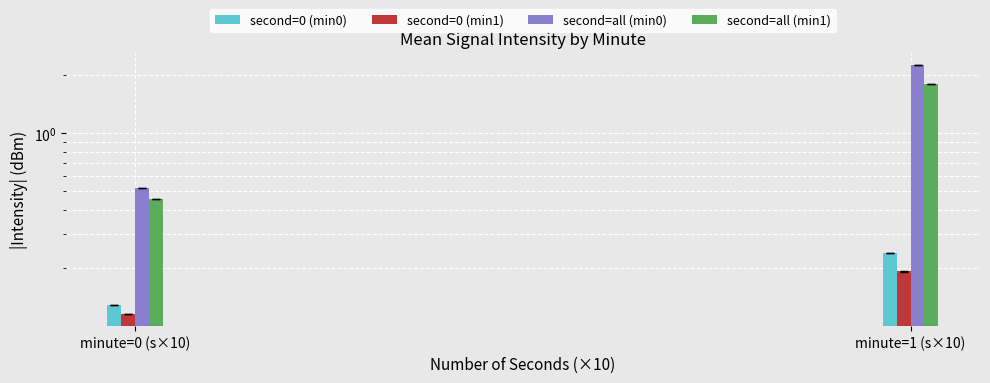

Reading left to right, what are all the values shown in this chart?

second=0 (min0): minute=0 (s×10)=0.1	minute=1 (s×10)=0.2
second=0 (min1): minute=0 (s×10)=0.1	minute=1 (s×10)=0.2
second=all (min0): minute=0 (s×10)=0.5	minute=1 (s×10)=2.3
second=all (min1): minute=0 (s×10)=0.5	minute=1 (s×10)=1.8